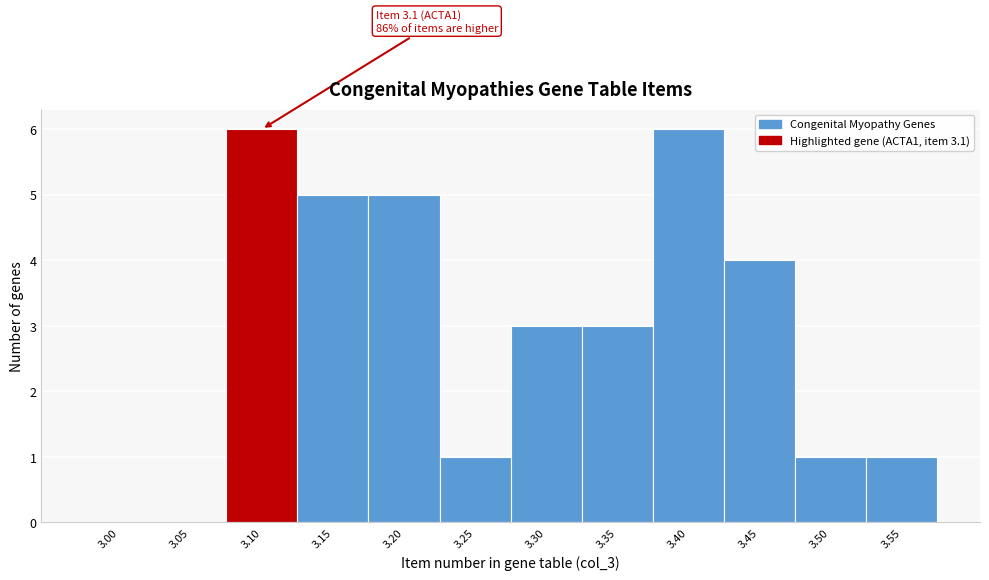

Reading left to right, transcribe all the data shown in this chart.

3.00=0	3.05=0	3.10=6	3.15=5	3.20=5	3.25=1	3.30=3	3.35=3	3.40=6	3.45=4	3.50=1	3.55=1